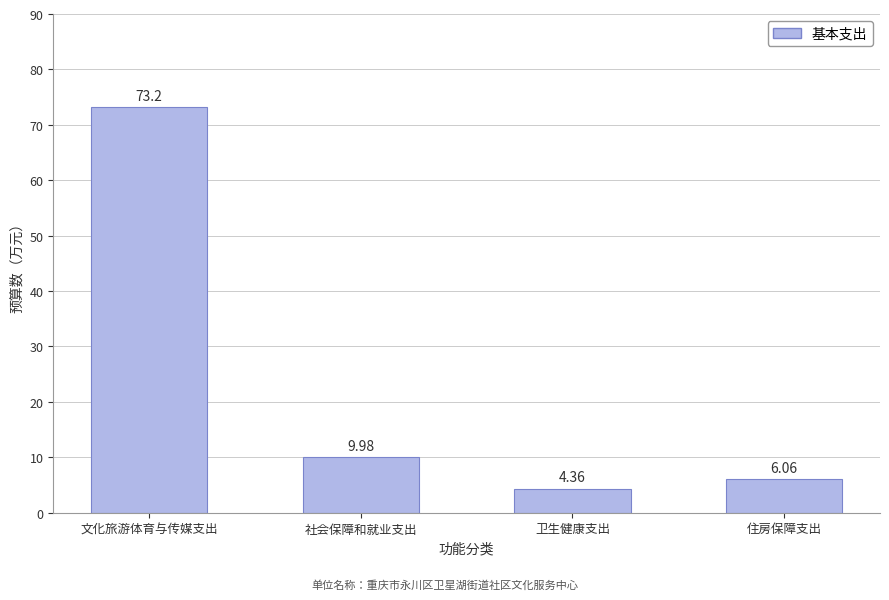

What is the greatest value displayed?

73.2